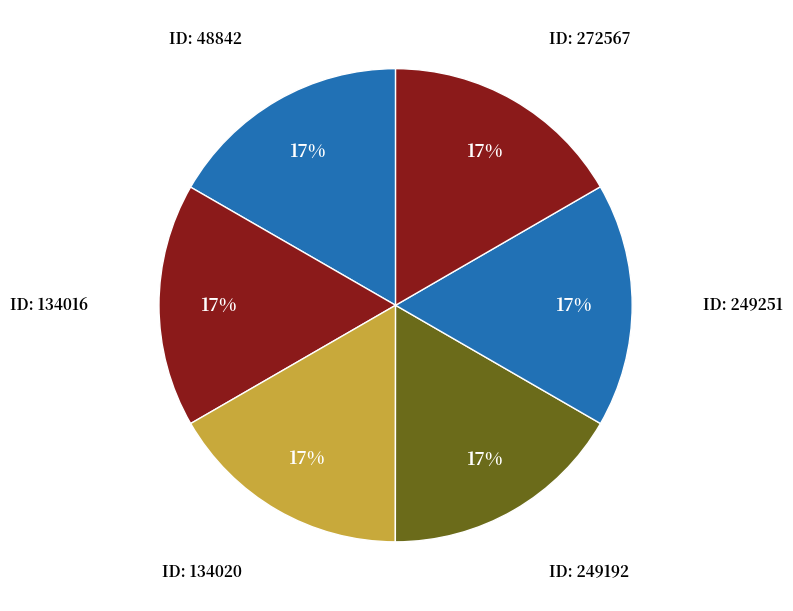

Count the number of slices in the pie.

6